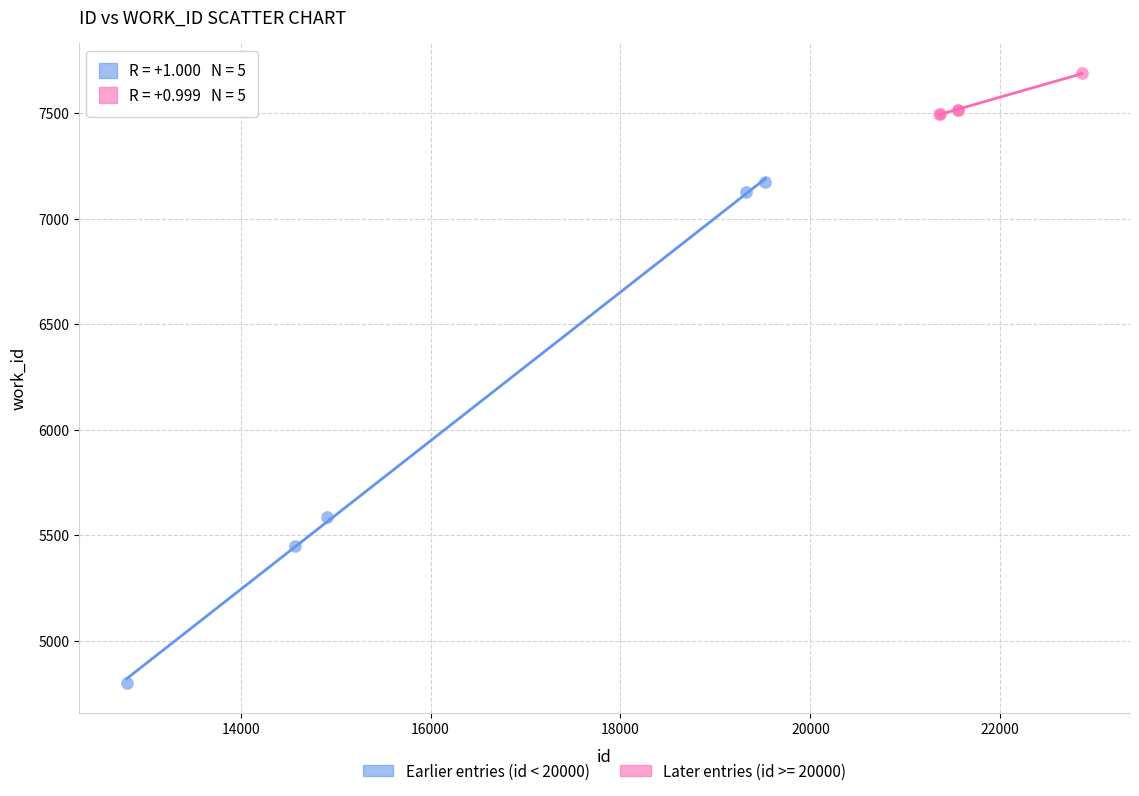

Which series has the largest Y range (max minus min)?

Earlier entries (id < 20000)